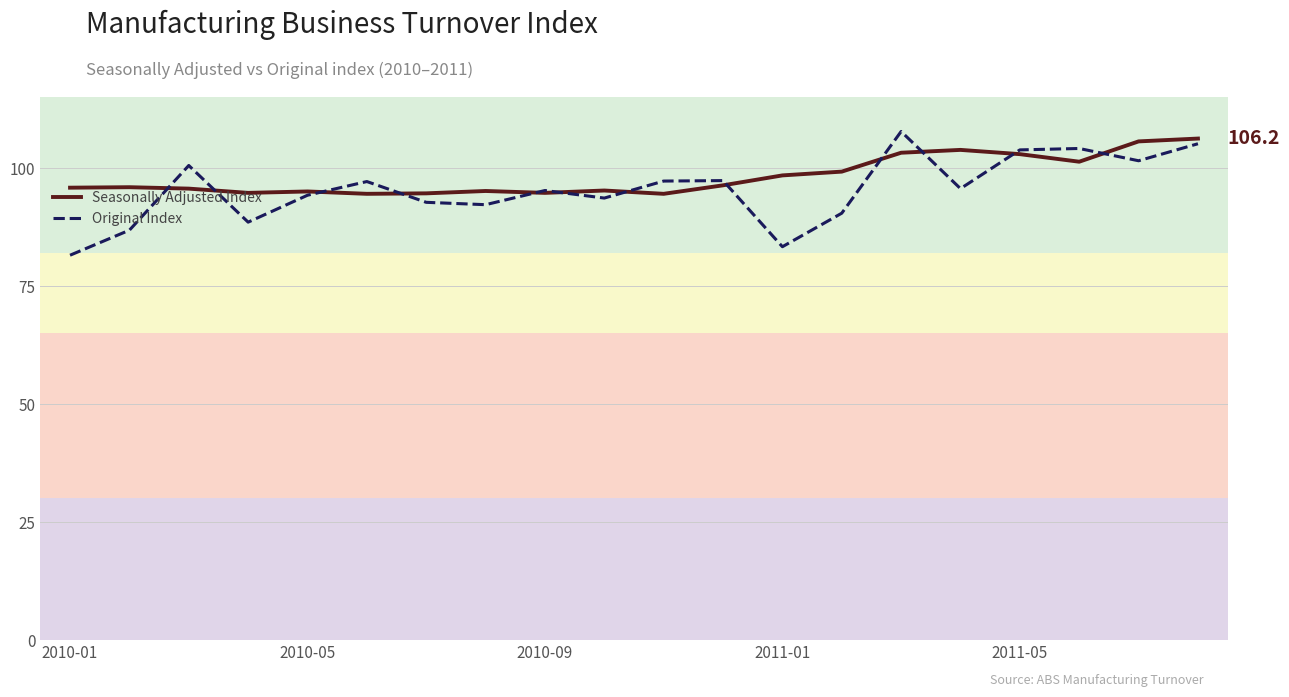

Which series has the widest spread of values?

Original Index